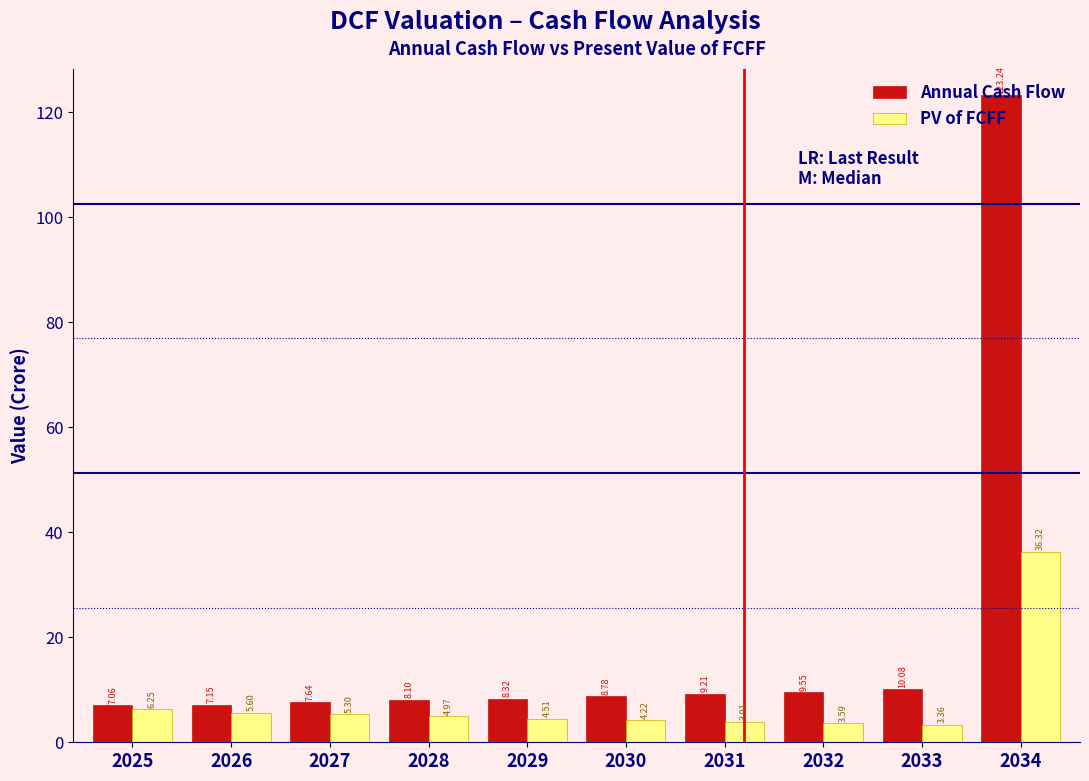

At which category is the sum across all series the highest?

2034